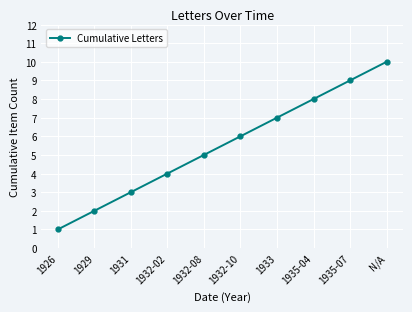

What is the difference between the second highest and minimum values?

8